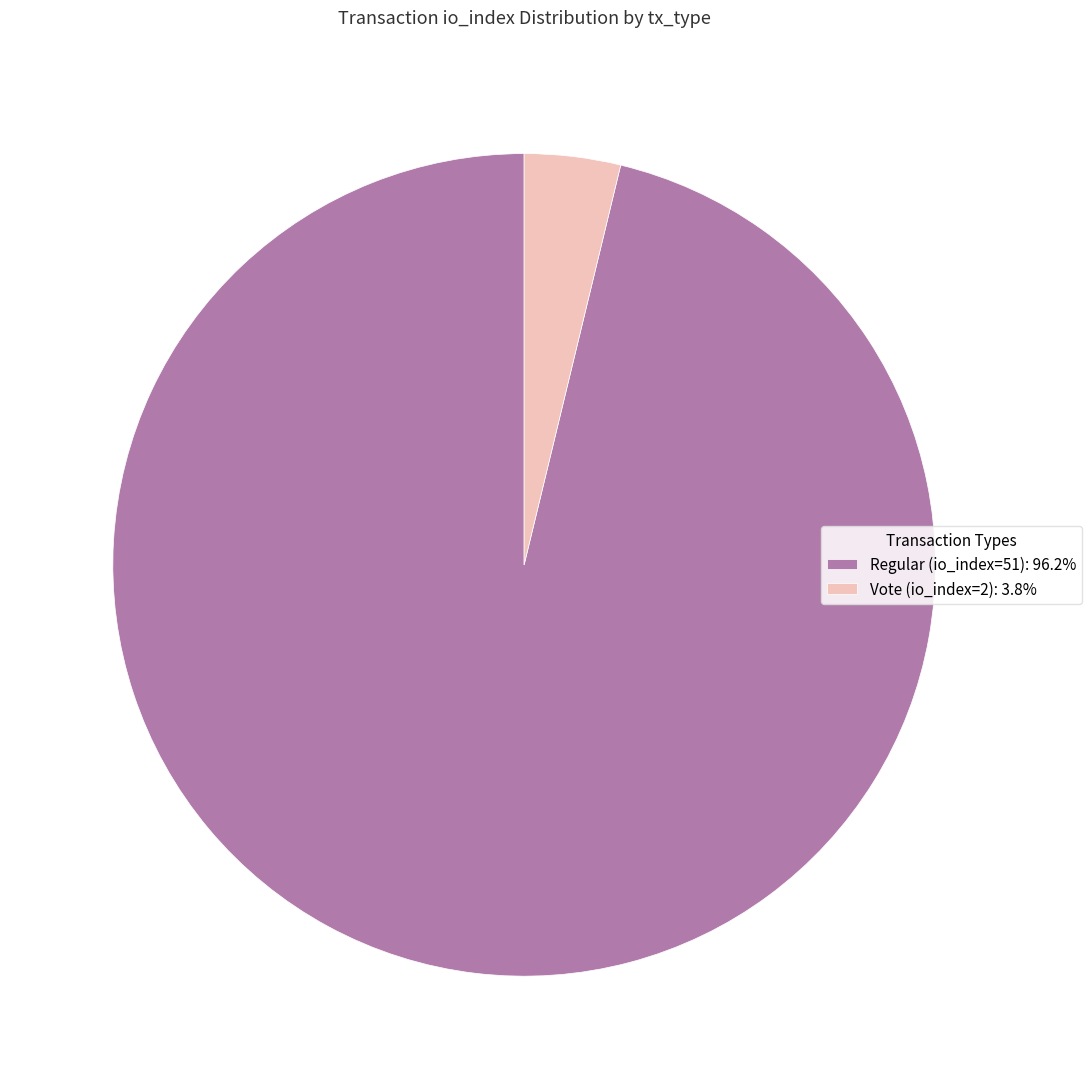

Does any single category account for the majority?

Yes